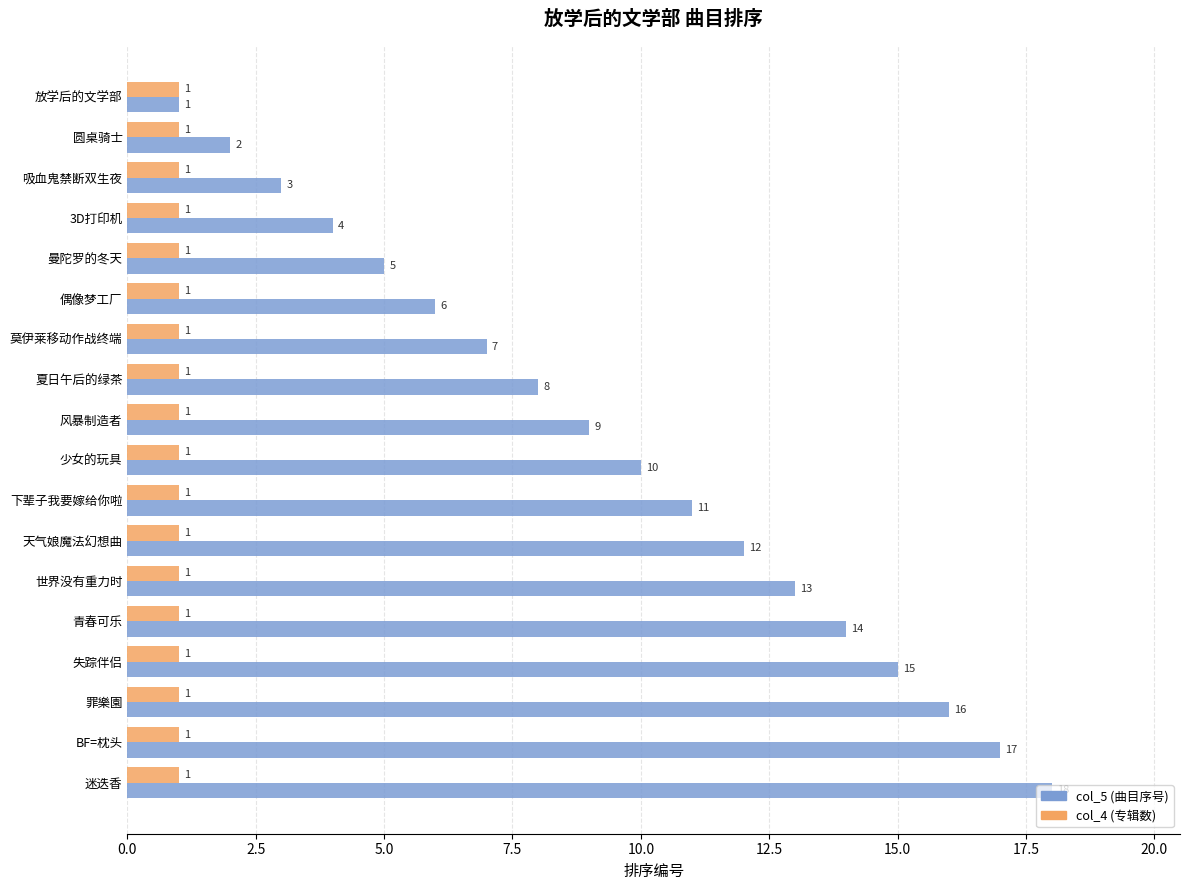

What is the maximum value shown in the chart?

18